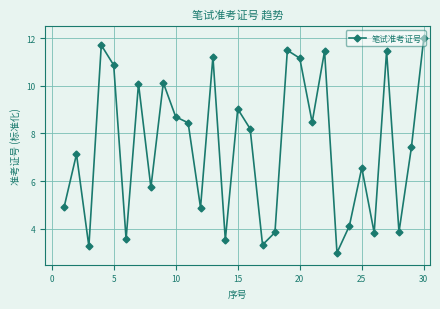

What is the greatest value displayed?

12.0